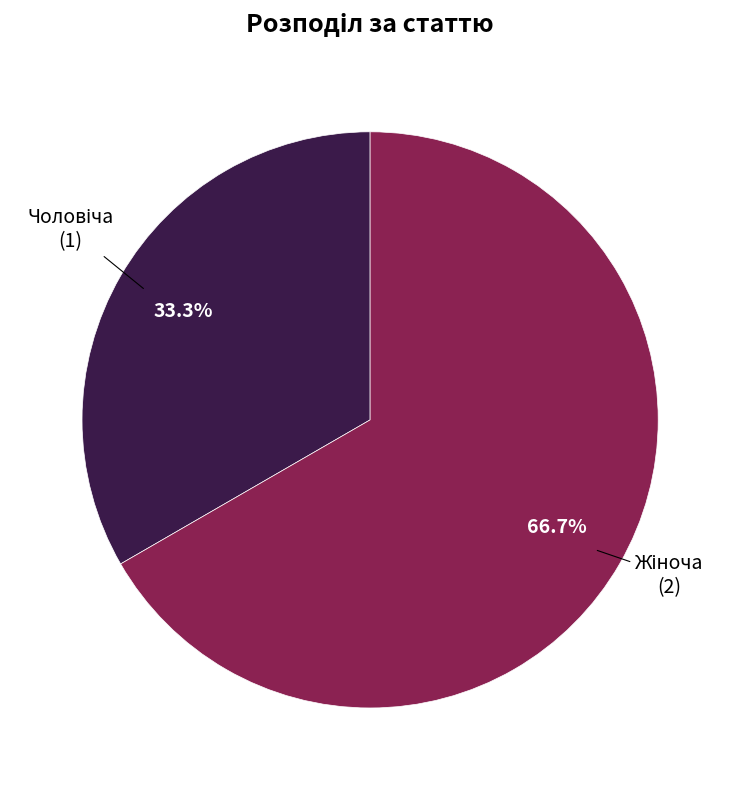

Is there any slice that represents more than half of the pie?

Yes